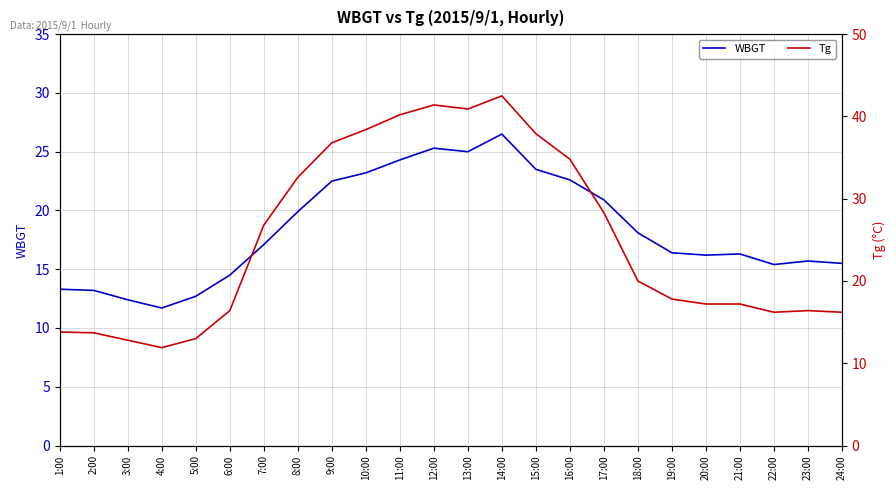

What is the difference between the highest and lowest values at 17:00?

7.4